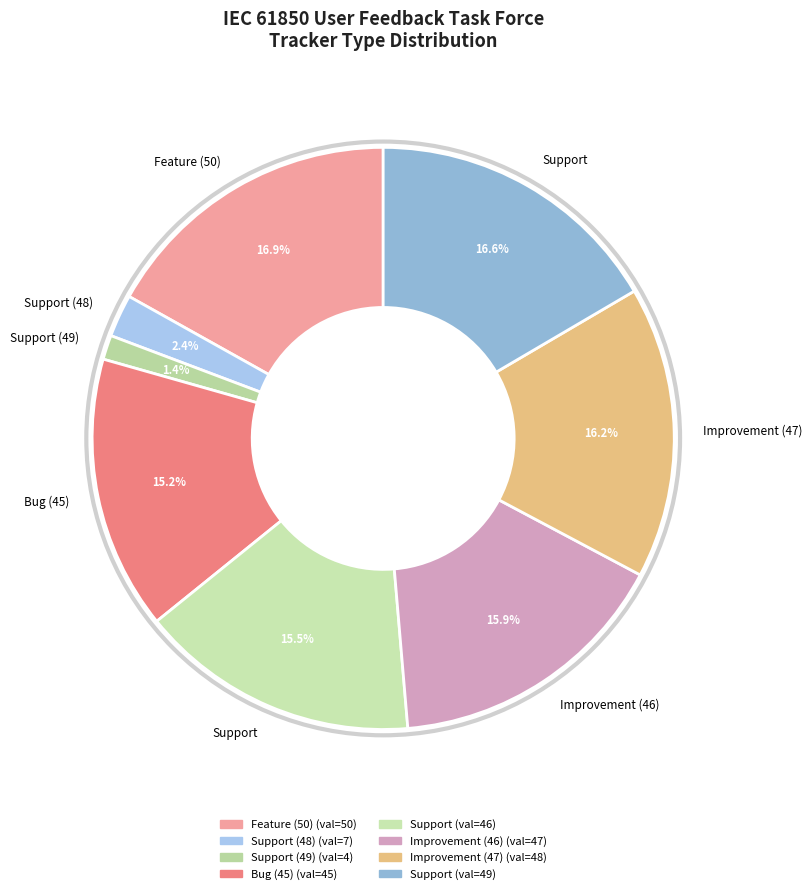

How many segments does this pie chart have?

8